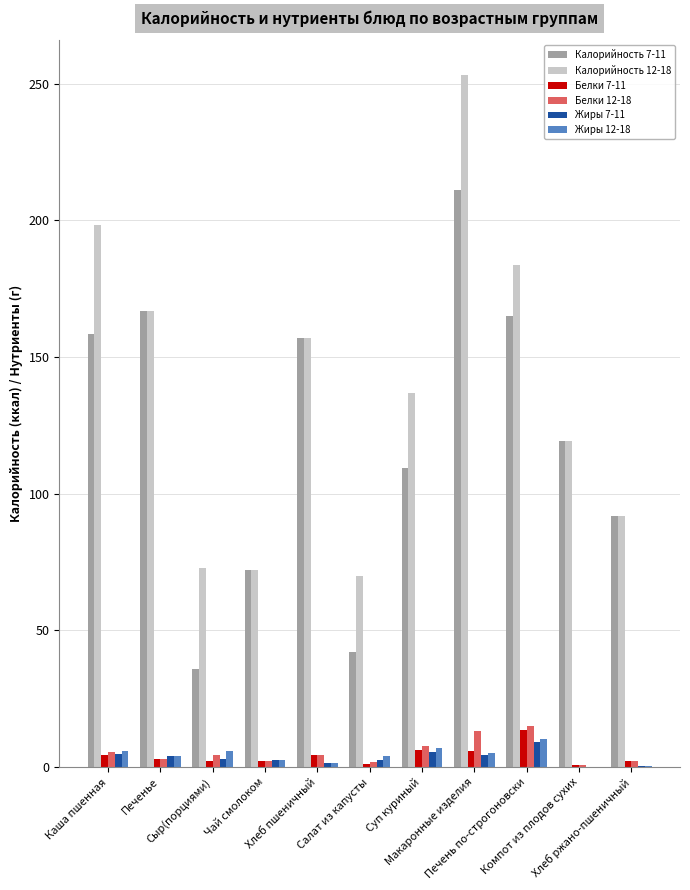

What is the maximum value for Жиры 12-18?

10.3